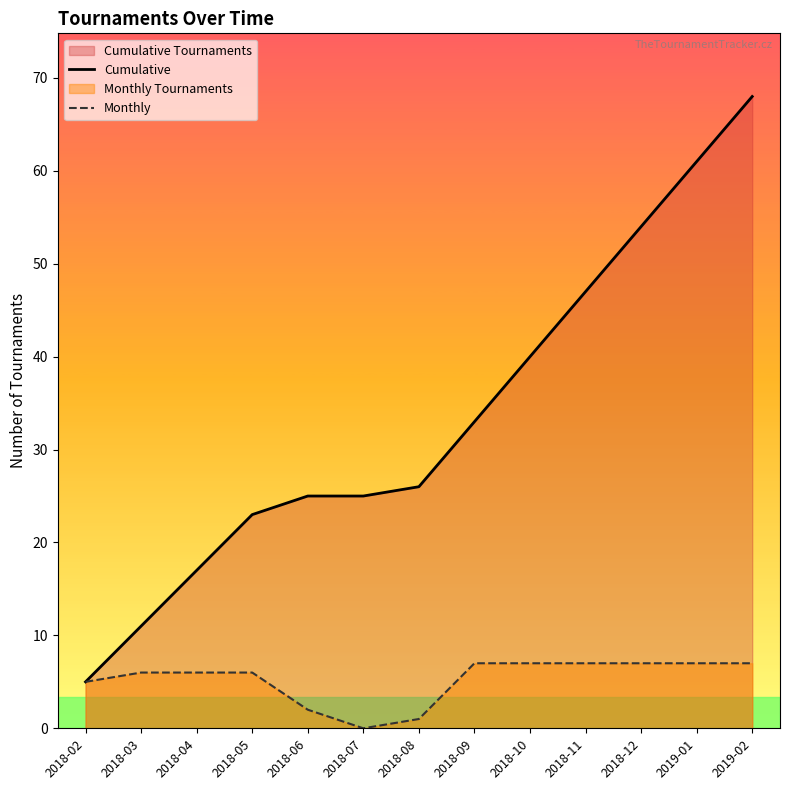

What is the difference between the Cumulative values at 2018-03 and 2018-08?

15